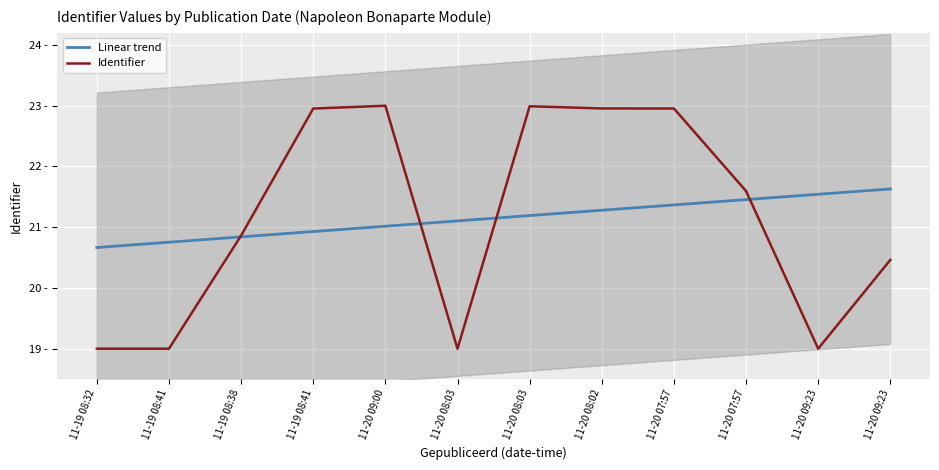

Between 11-19 08:32 and 11-20 08:02, which is larger?

11-20 08:02